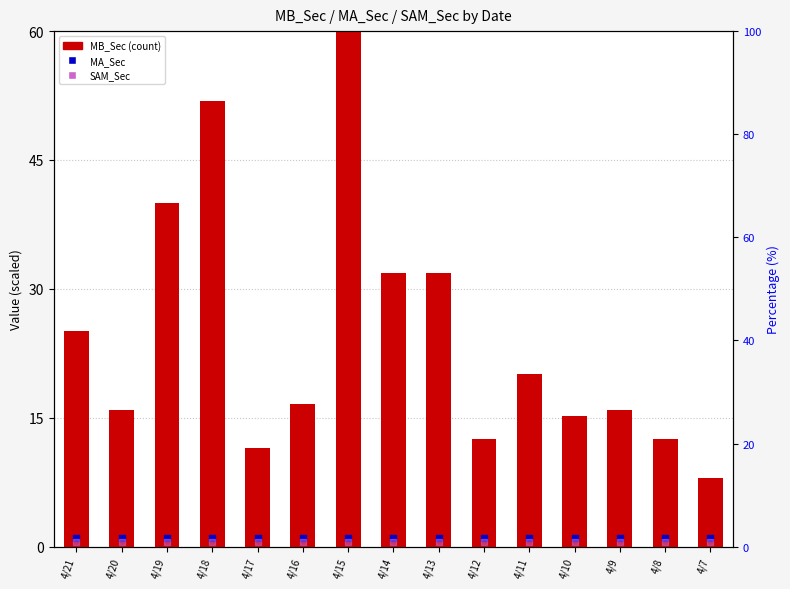

What are all the series names shown in the legend?

MB_Sec, MA_Sec, SAM_Sec